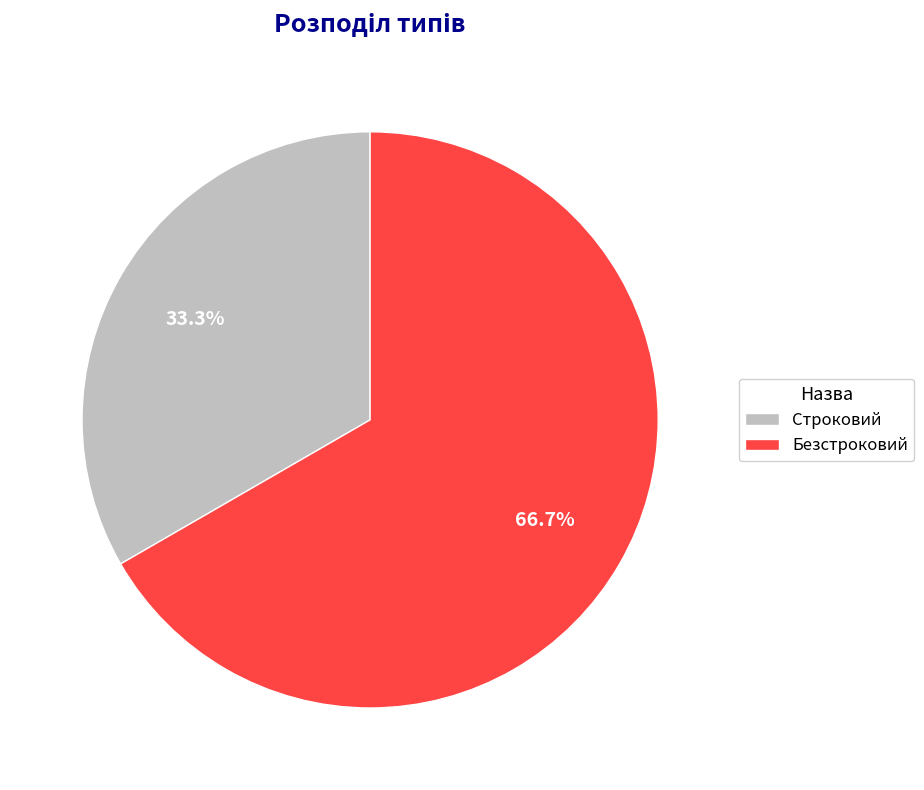

What percentage is the Безстроковий slice, to the nearest percent?

67%